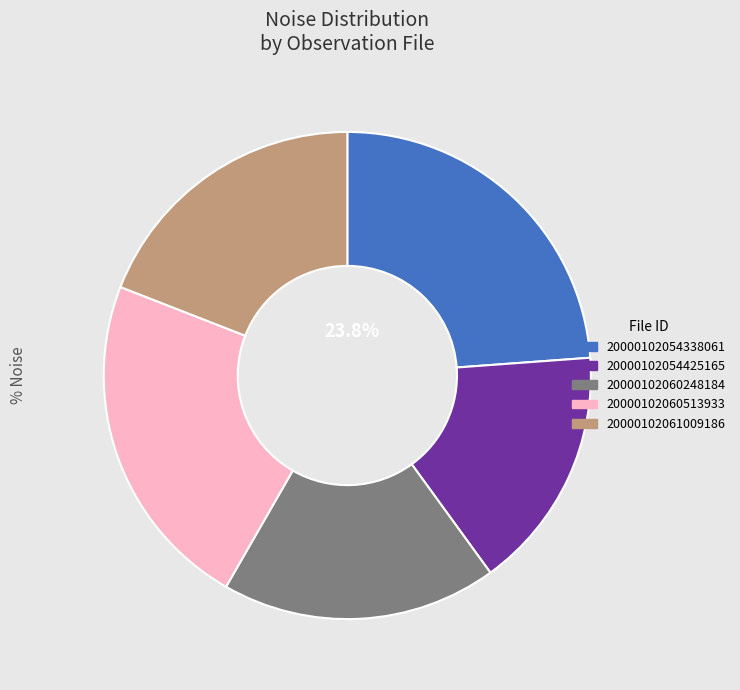

How many slices are in this pie chart?

5